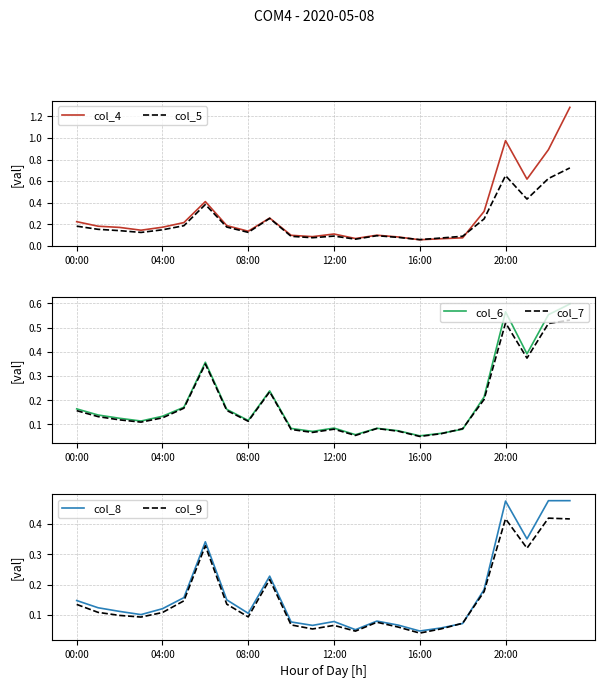

Is it true that col_4 equals 0.3 at 00:00?

False